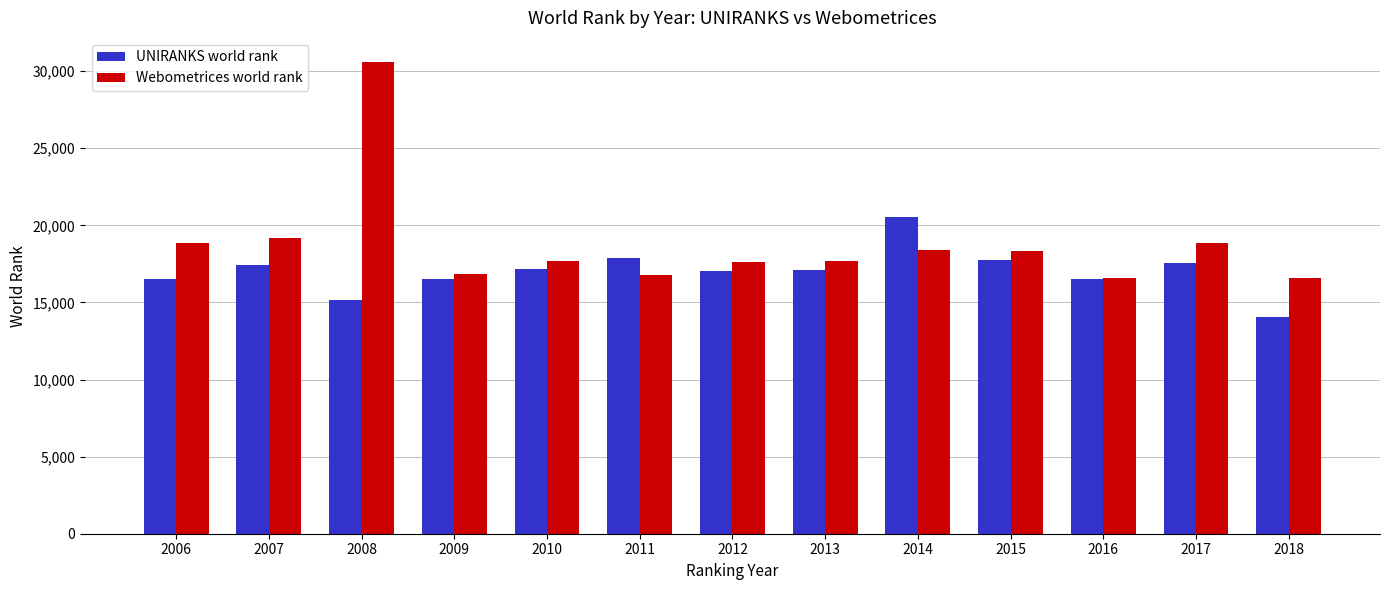

Which series has the largest range (max minus min)?

Webometrices world rank